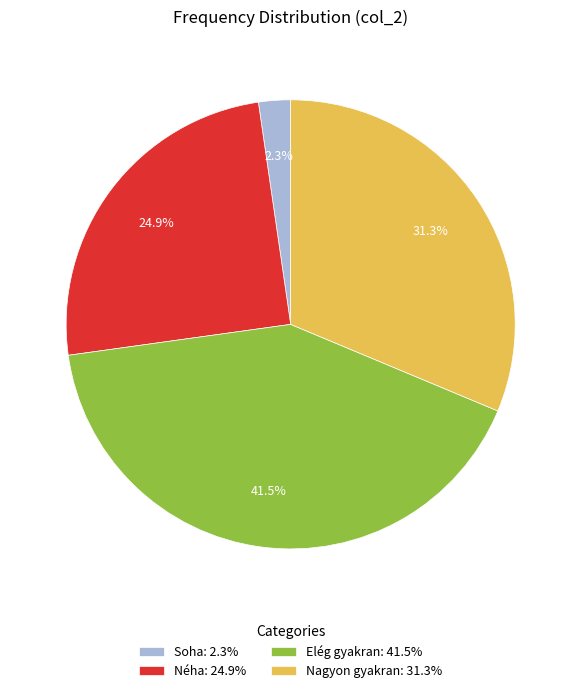

True or false: Nagyon gyakran accounts for 31% of the total.

True